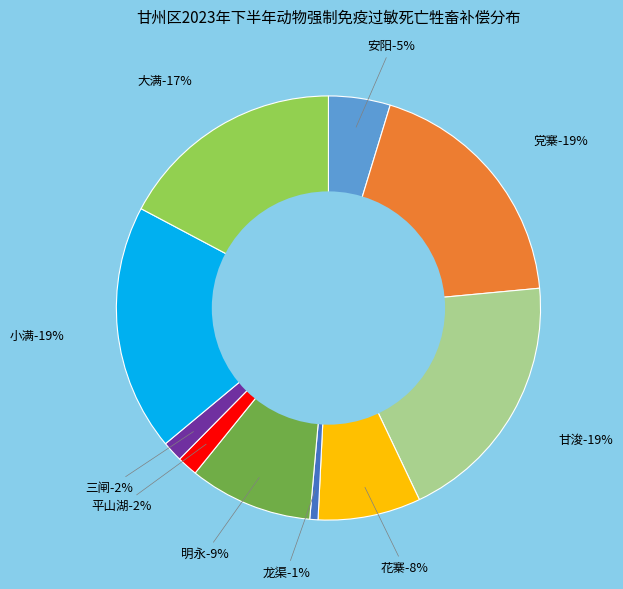

Combined, what portion of the pie is 安阳 and 明永?

14.1%